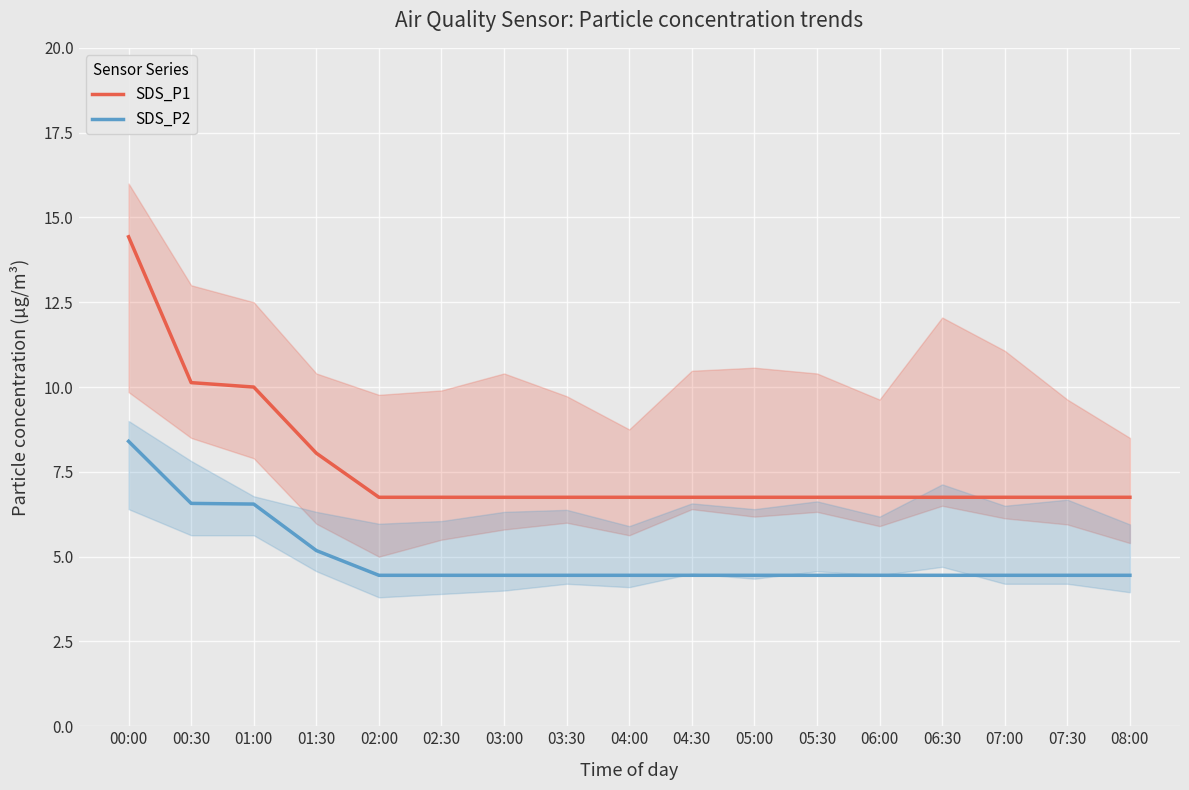

Is the value of SDS_P1 at 02:30 greater than the value of SDS_P2 at 06:00?

Yes